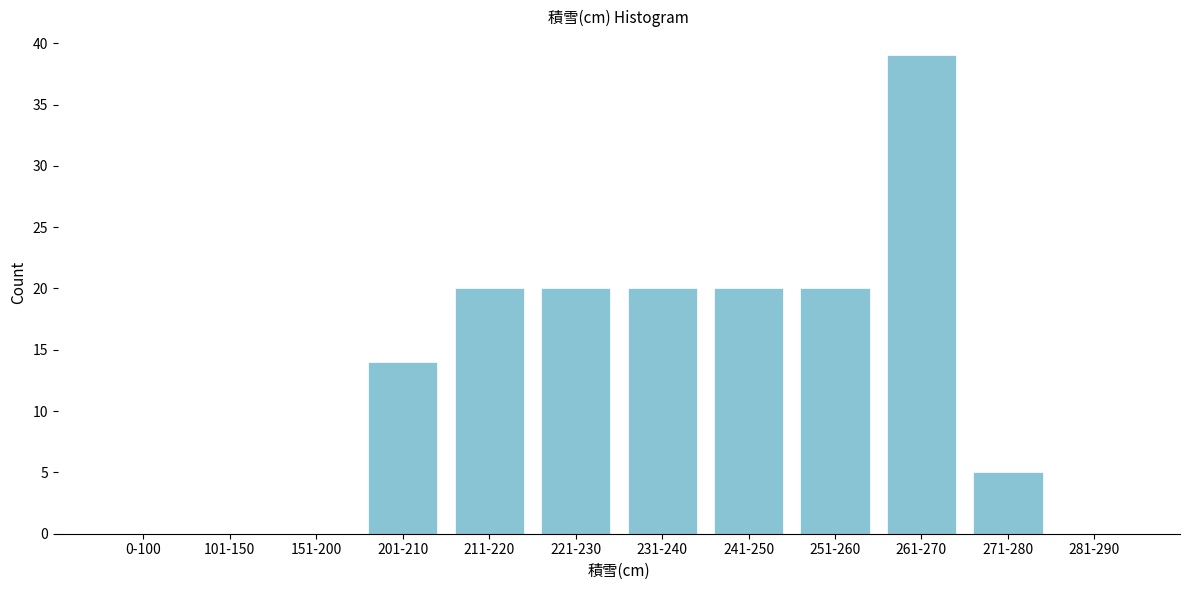

Reading left to right, what are all the values shown in this chart?

0-100=0	101-150=0	151-200=0	201-210=14	211-220=20	221-230=20	231-240=20	241-250=20	251-260=20	261-270=39	271-280=5	281-290=0